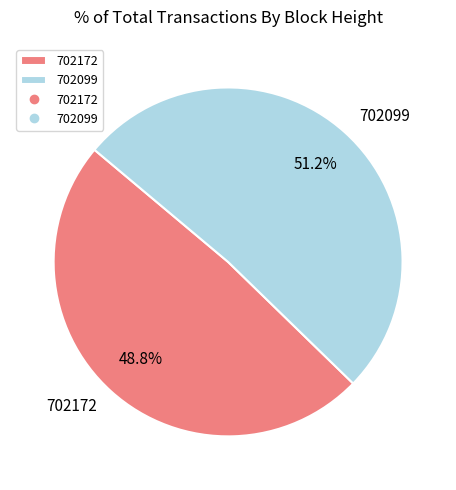

To the nearest percent, what is the average slice percentage?

50%